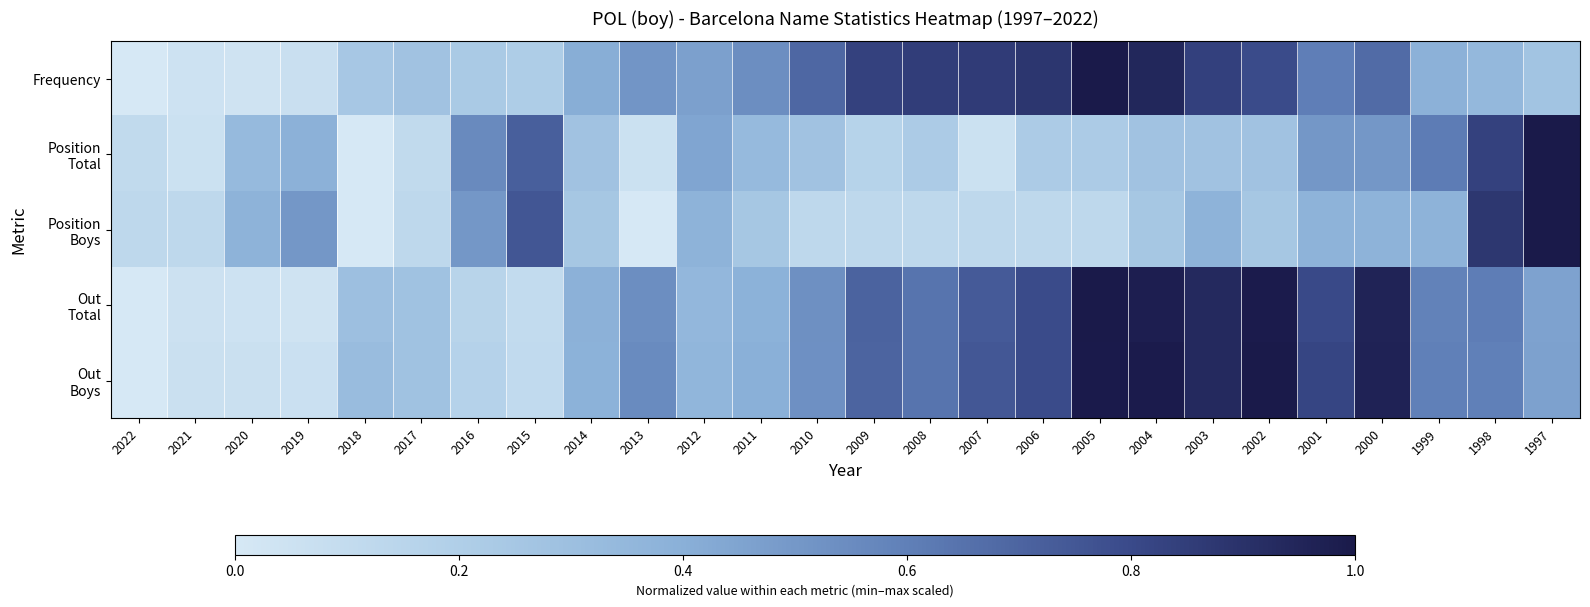

What is the total value across all series at 2021?

0.3